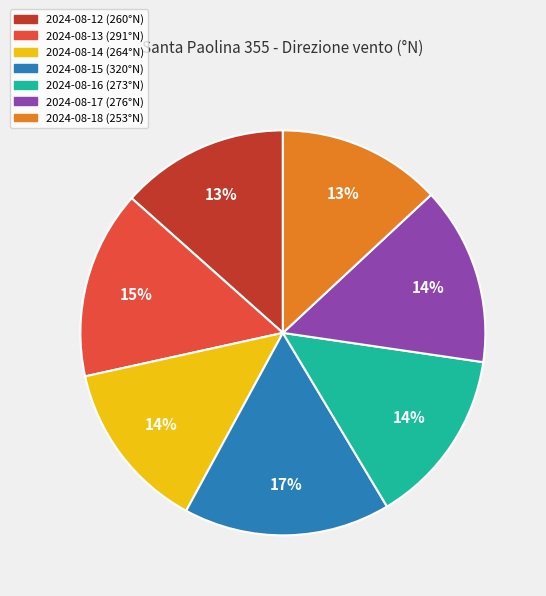

True or false: 2024-08-16 accounts for 14% of the total.

True